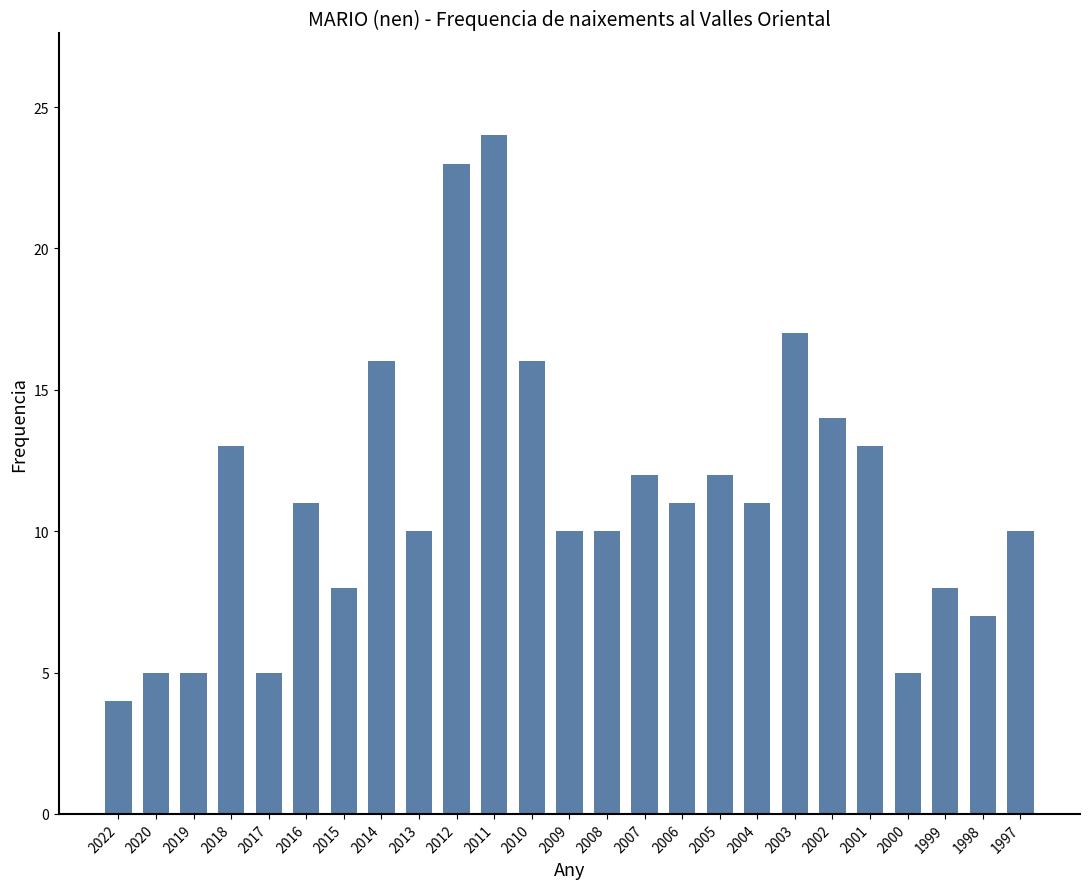

At which category does the chart reach its peak across all series?

2011